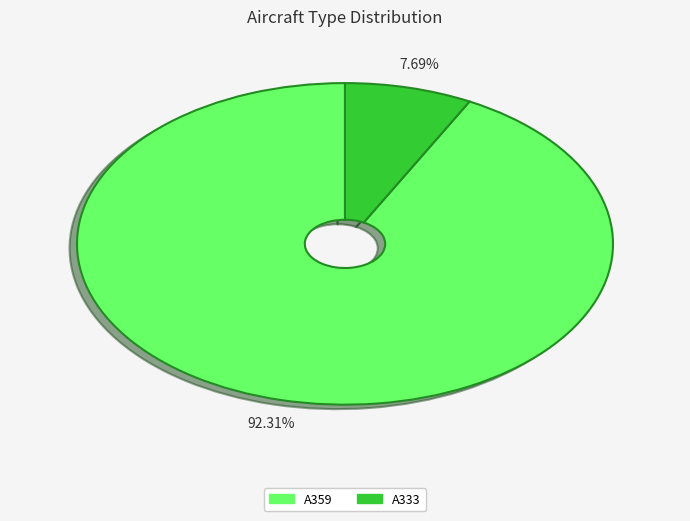

Which has a higher value, A333 or A359?

A359